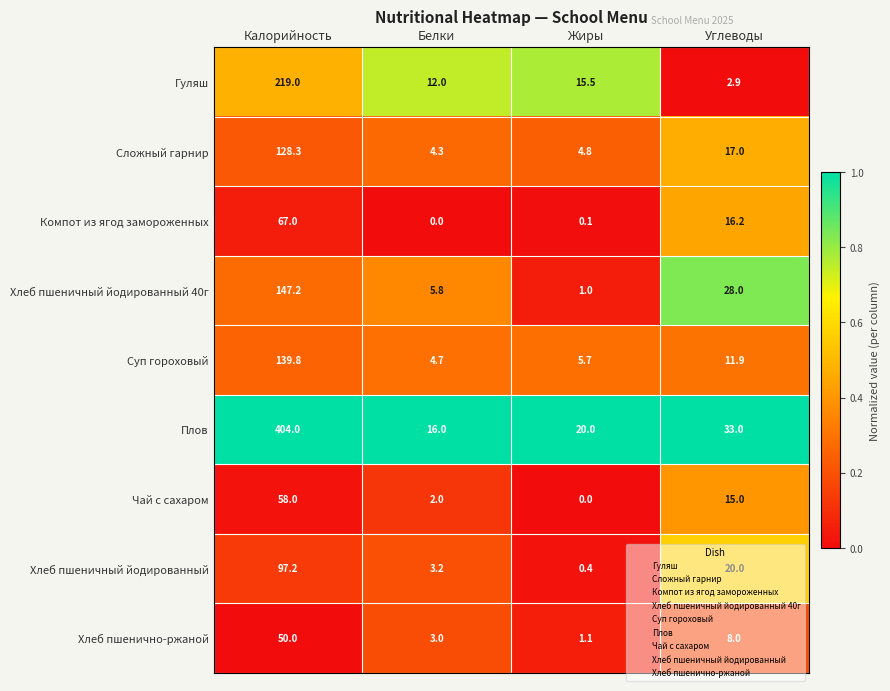

Count the number of categories in the chart.

4